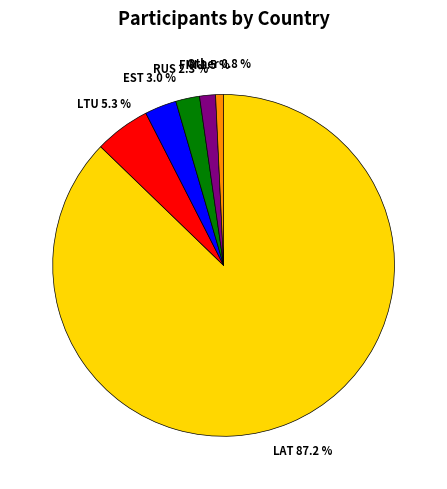

What percentage is the LTU slice, to the nearest percent?

5%